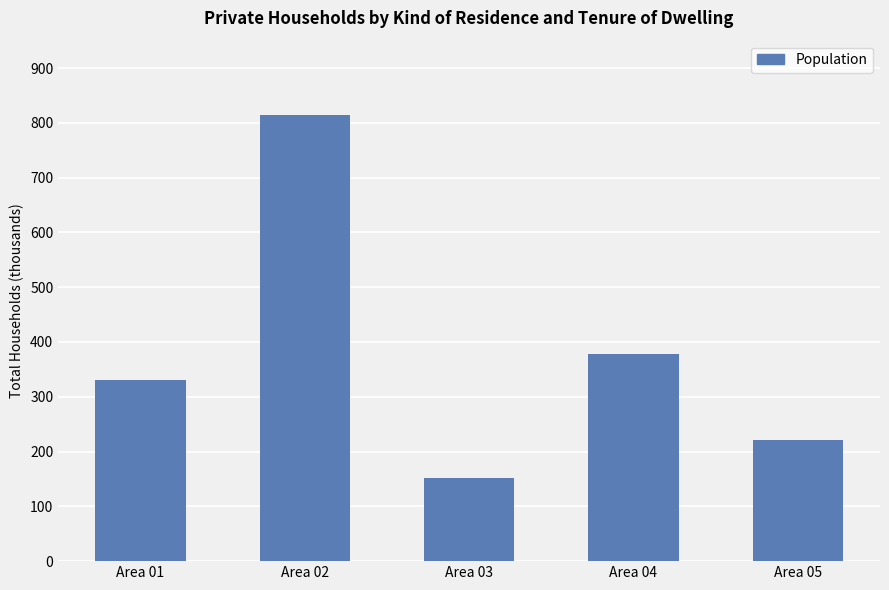

What is the minimum value shown in the chart?

152362